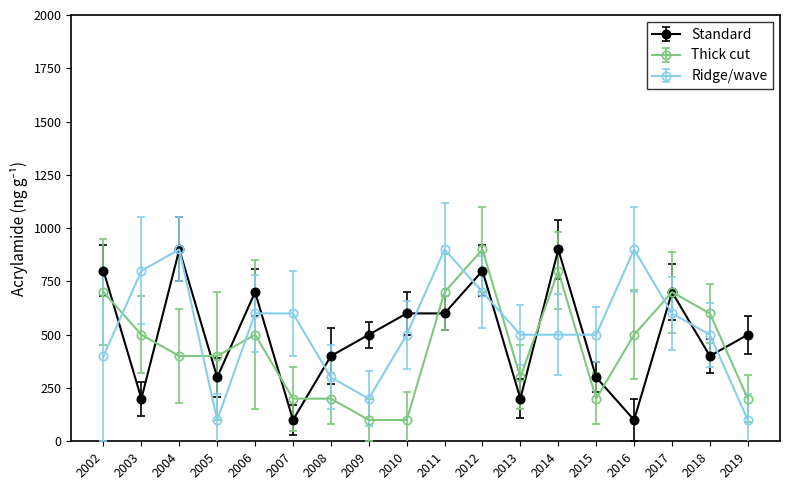

At how many categories does at least one series exceed 508?

12